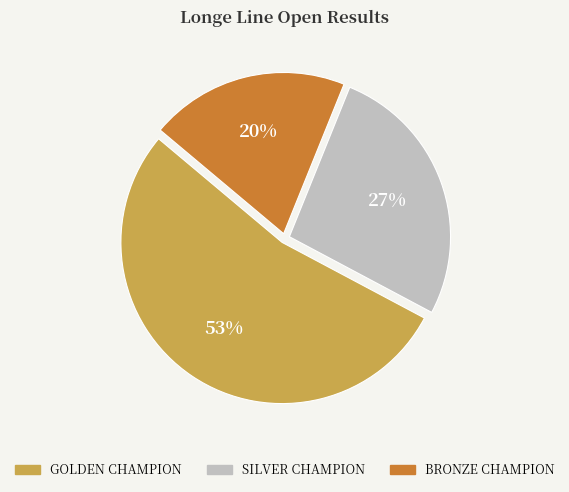

Rank the categories by value from lowest to highest.

BRONZE CHAMPION, SILVER CHAMPION, GOLDEN CHAMPION